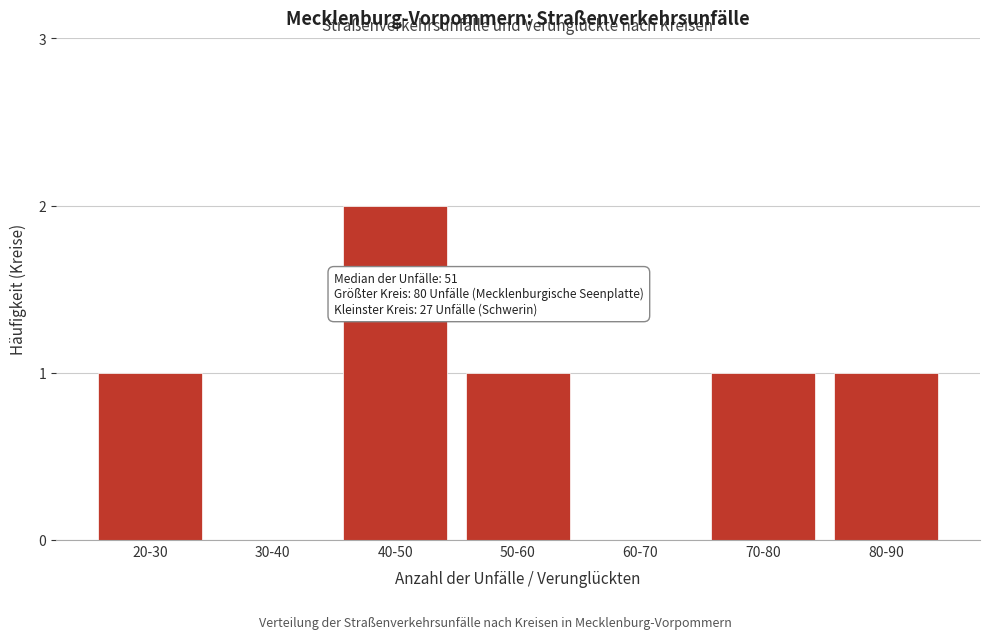

Reading right to left, list all the values displayed in this chart.

80-90=1	70-80=1	60-70=0	50-60=1	40-50=2	30-40=0	20-30=1